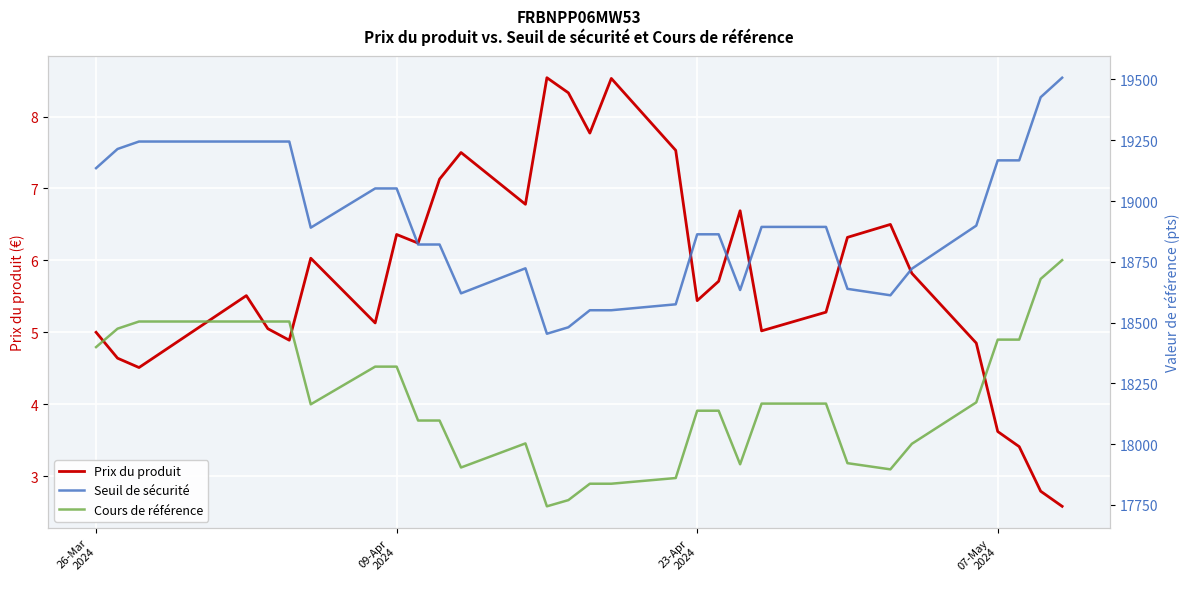

What is the smallest value displayed?

2.6